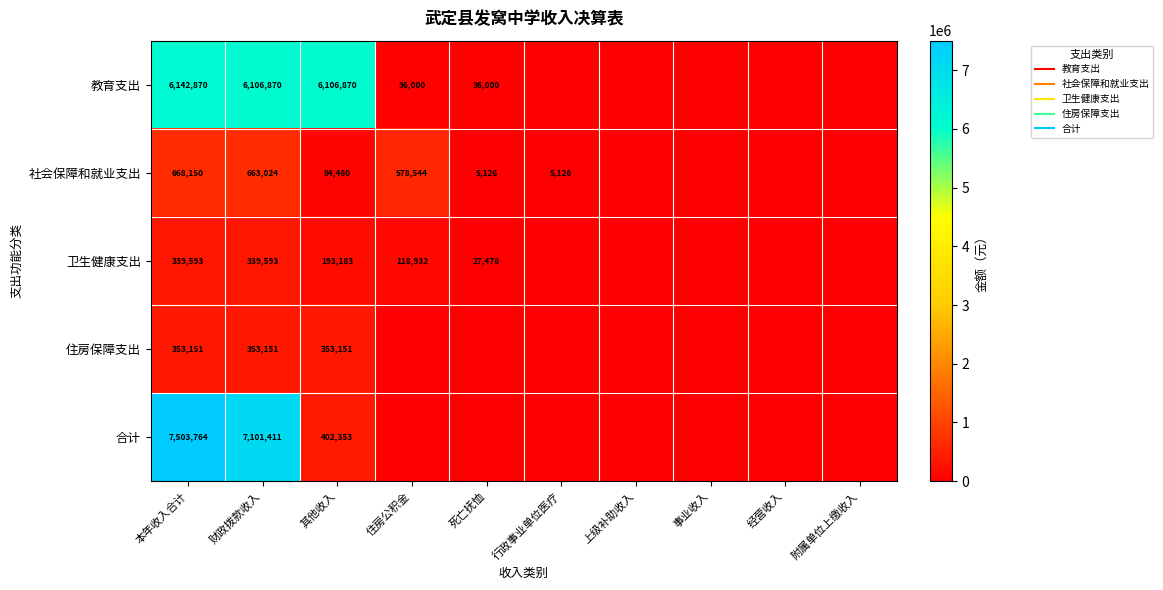

Which series changed the most between 事业收入 and 附属单位上缴收入?

教育支出